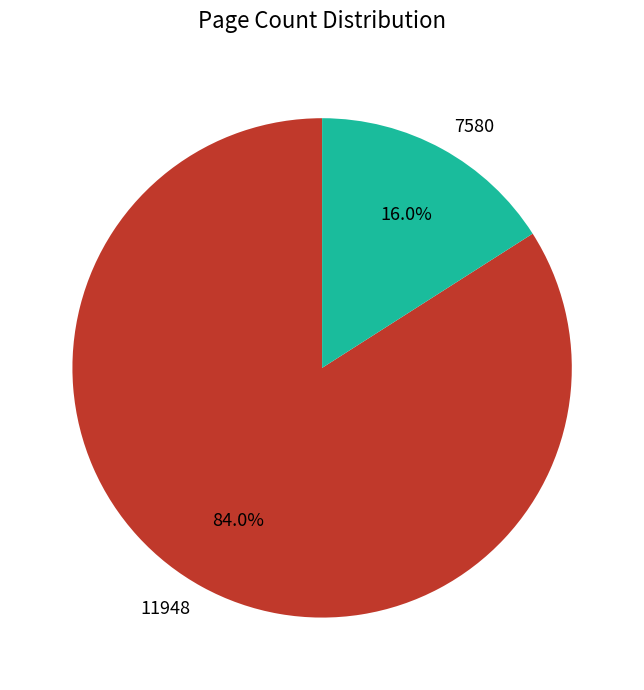

What percentage do 11948 and 7580 together represent?

100.0%